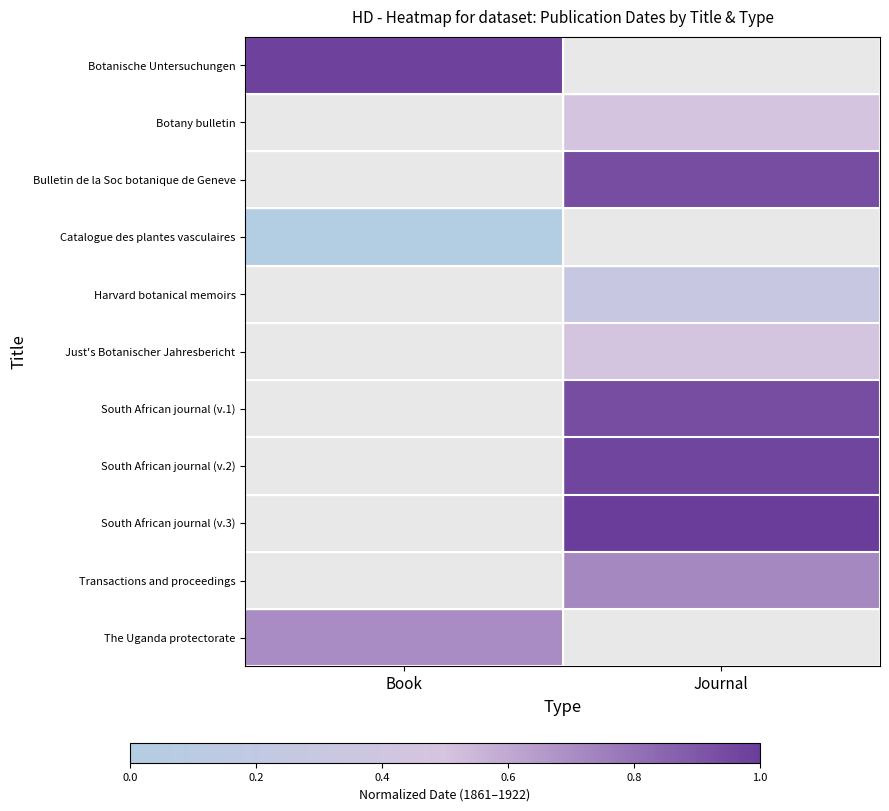

Count the number of data series in this chart.

11